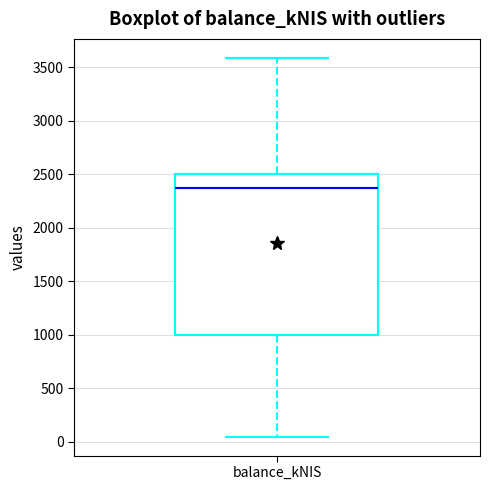

Where does the median line of the box for balance_kNIS sit on the y-axis? The values are not printed on the chart, so give them approximately, as read against the axis.

2400